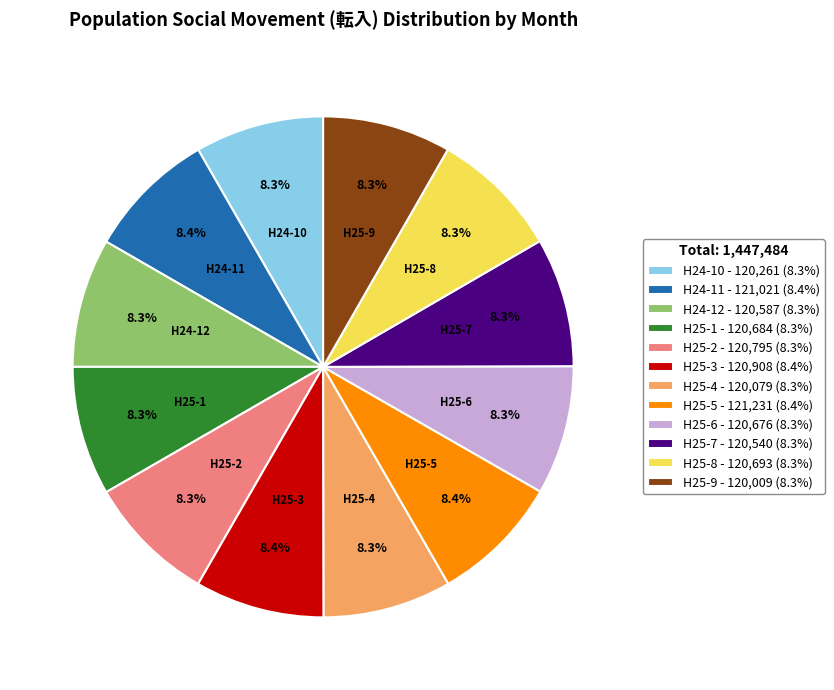

What is the ratio of the value at H25-9 - 120,009 (8.3%) to the value at H25-1 - 120,684 (8.3%)?

1.0